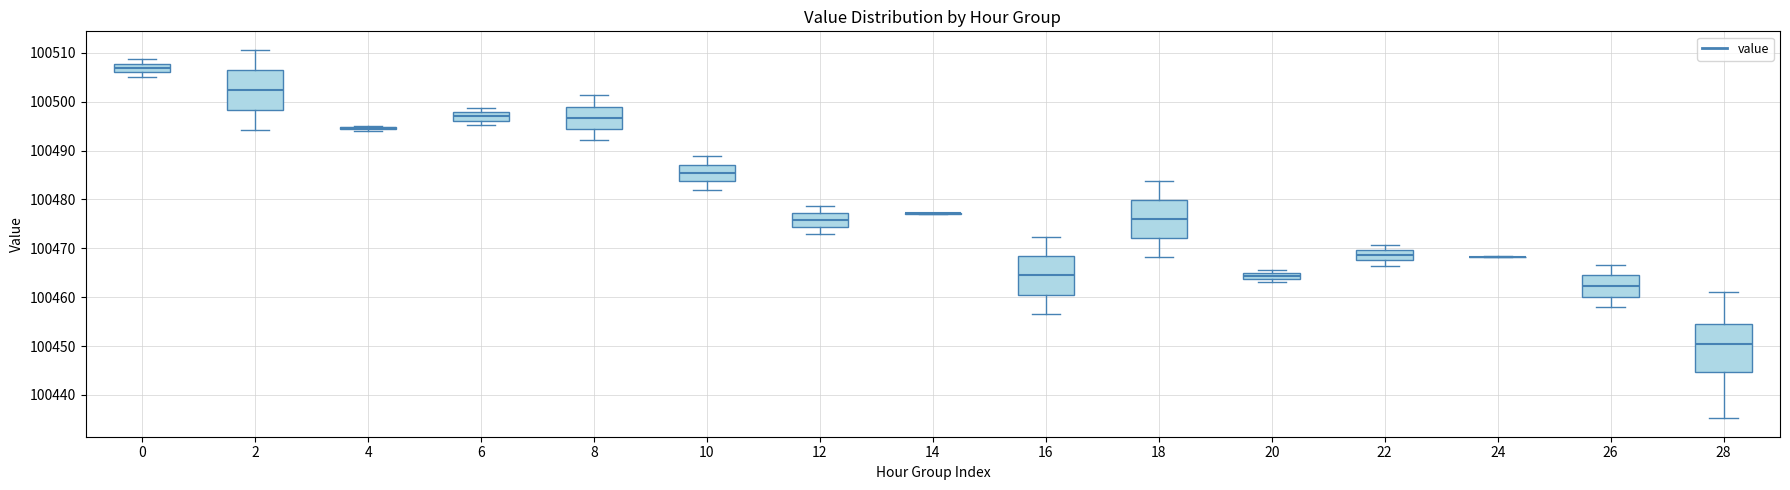

Which box is the tallest, from its lower edge to its upper edge?

28